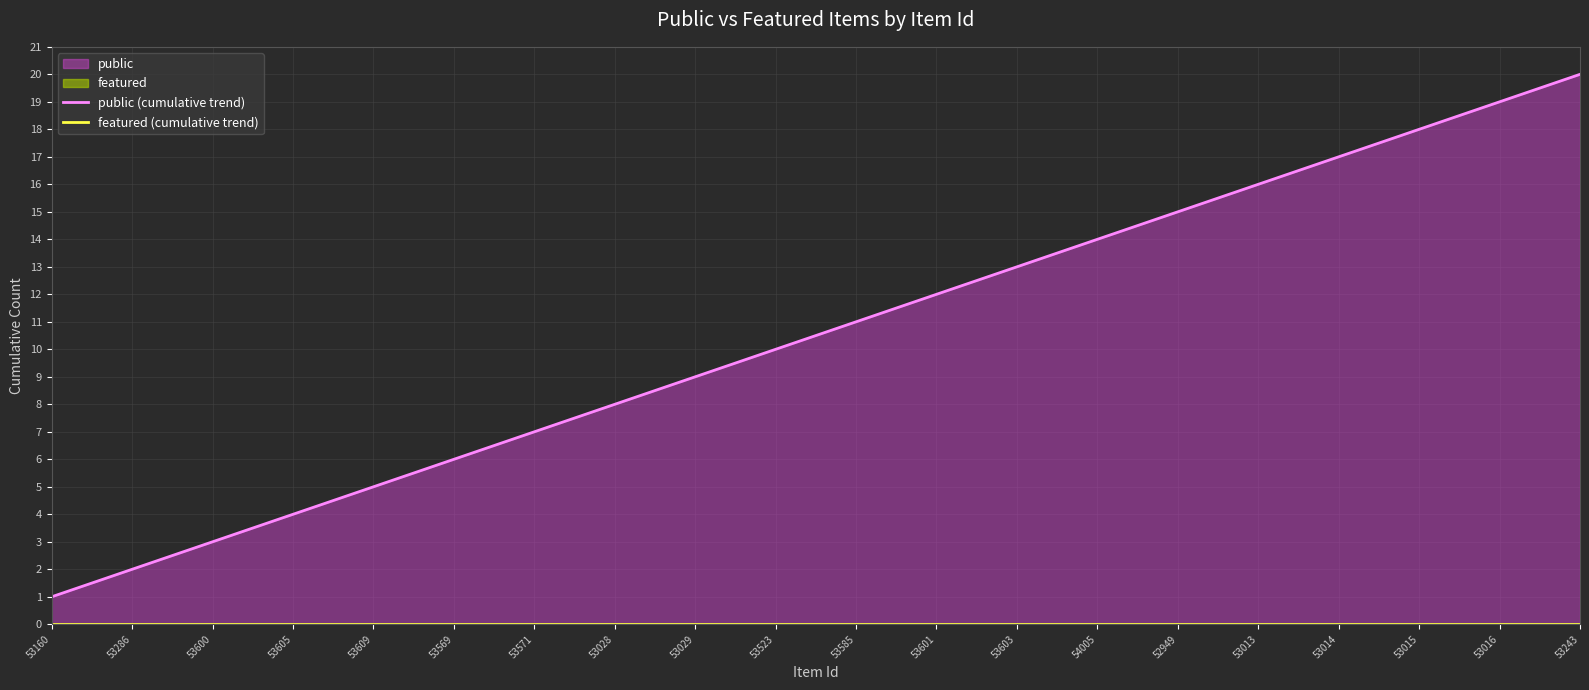

How many data points in public (cumulative trend) are above 11?

9